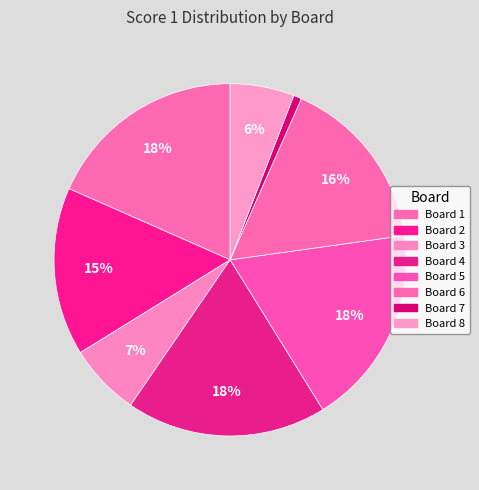

Count the number of slices in the pie.

8